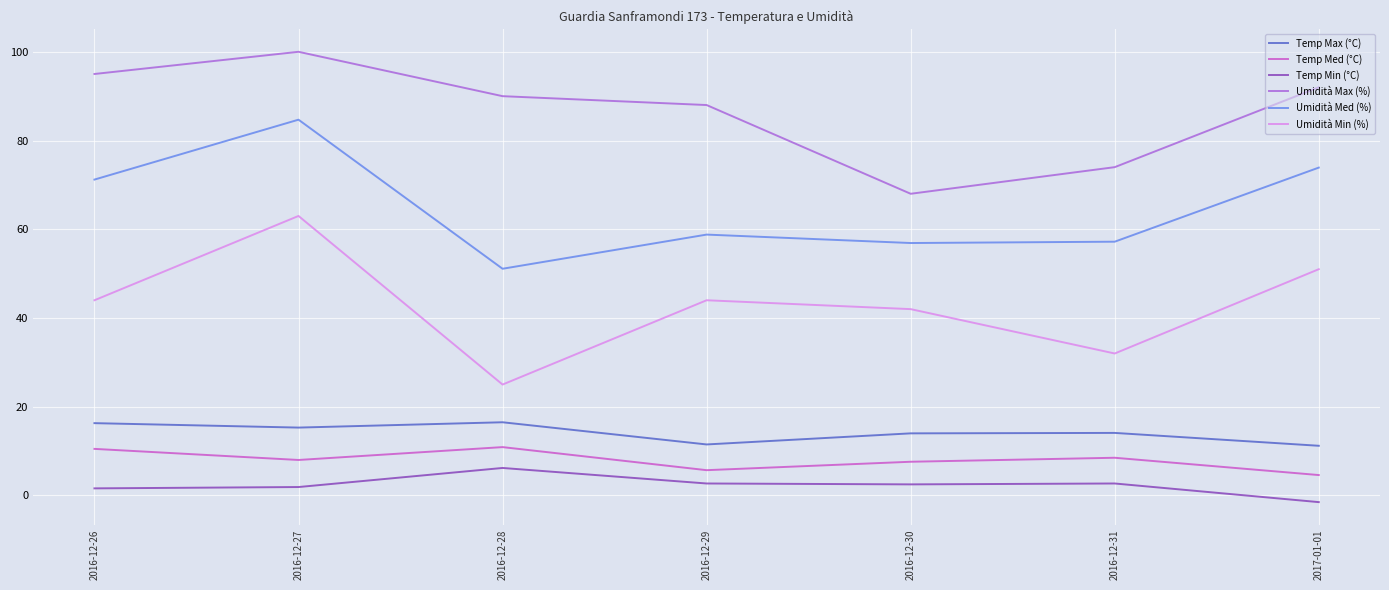

Which category has the highest value across all series?

2016-12-27